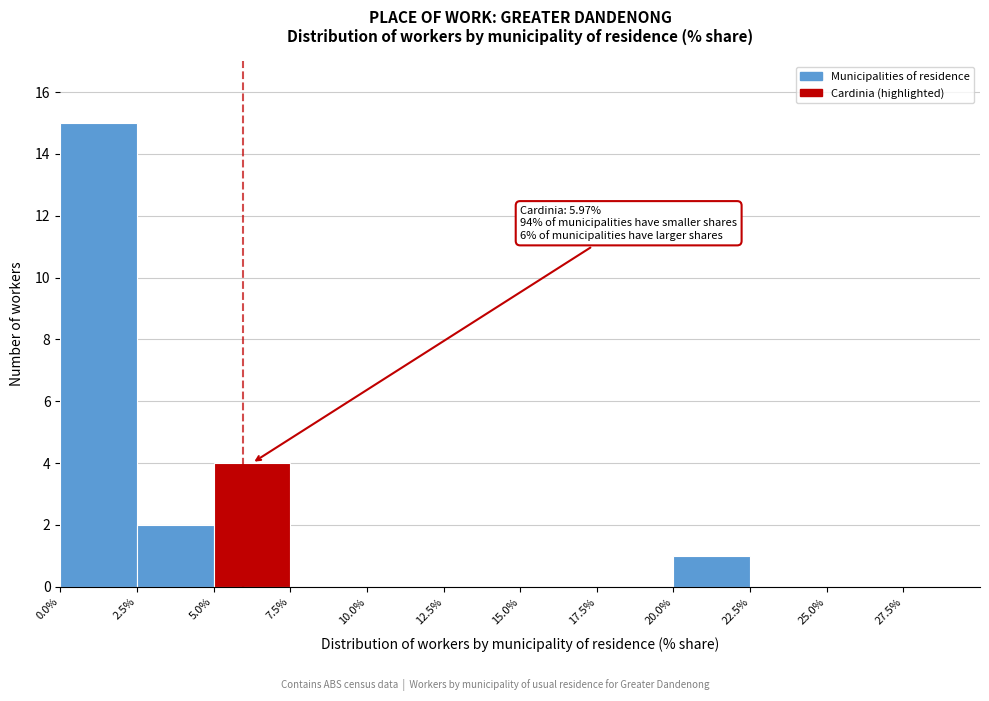

Over which range of the x-axis is the bar tallest?

0.0% to 2.5%